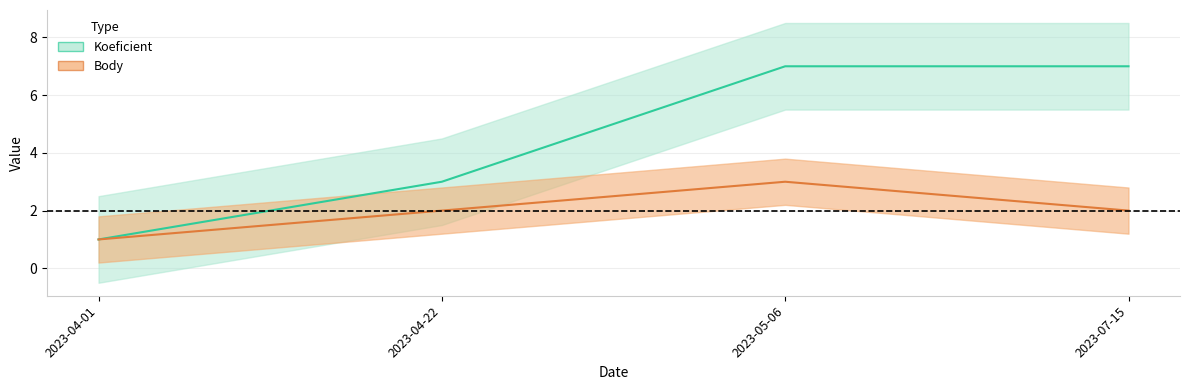

Which series has the largest range (max minus min)?

Koeficient